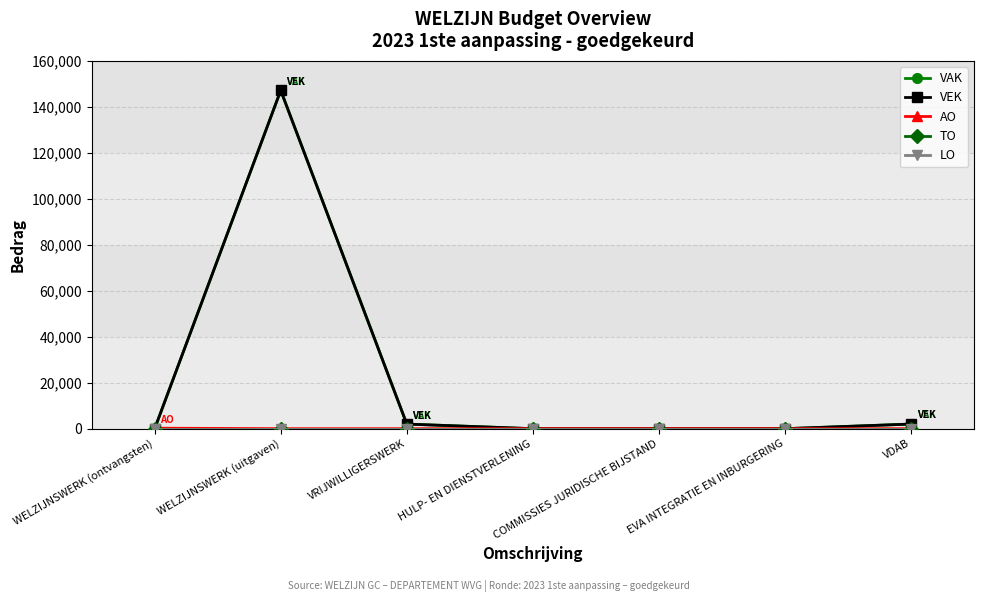

Reading right to left, what are all the values shown in this chart?

VAK: 2018	0	0	0	2005	147158	0
VEK: 2018	0	0	0	2005	147158	0
AO: 0	0	0	0	0	0	220
TO: 0	0	0	0	0	0	0
LO: 0	0	0	0	0	0	0